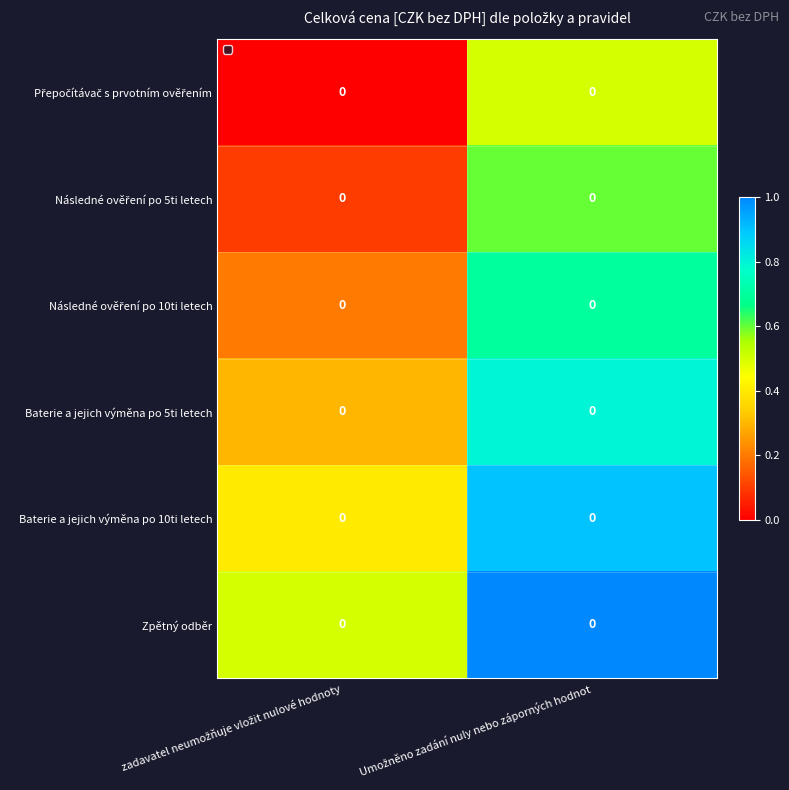

Count the Přepočítávač s prvotním ověřením values in the range 0 to 1.

2